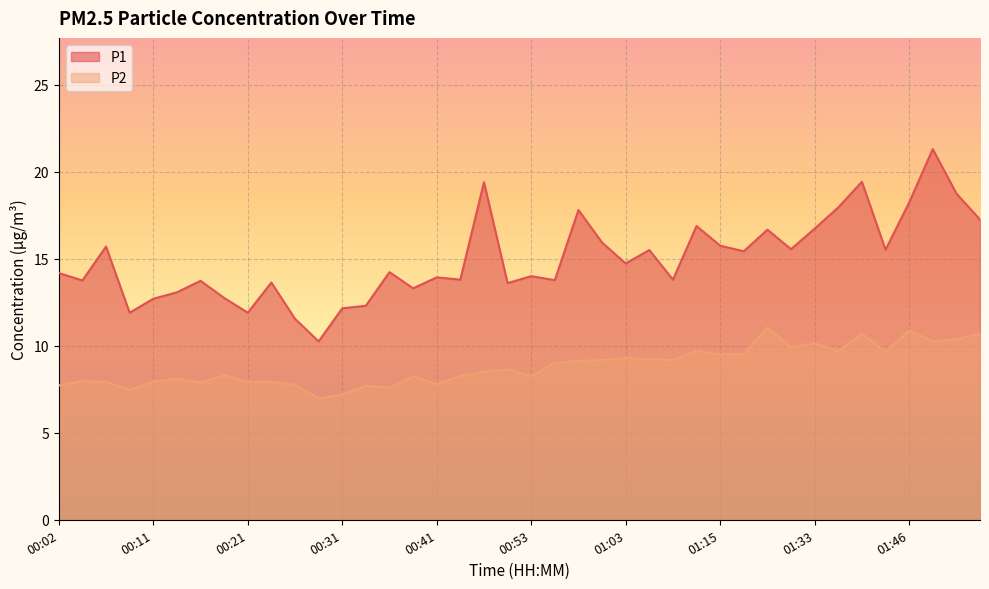

In P2, how many points are lower than both neighbors (excluding endpoints)?

12